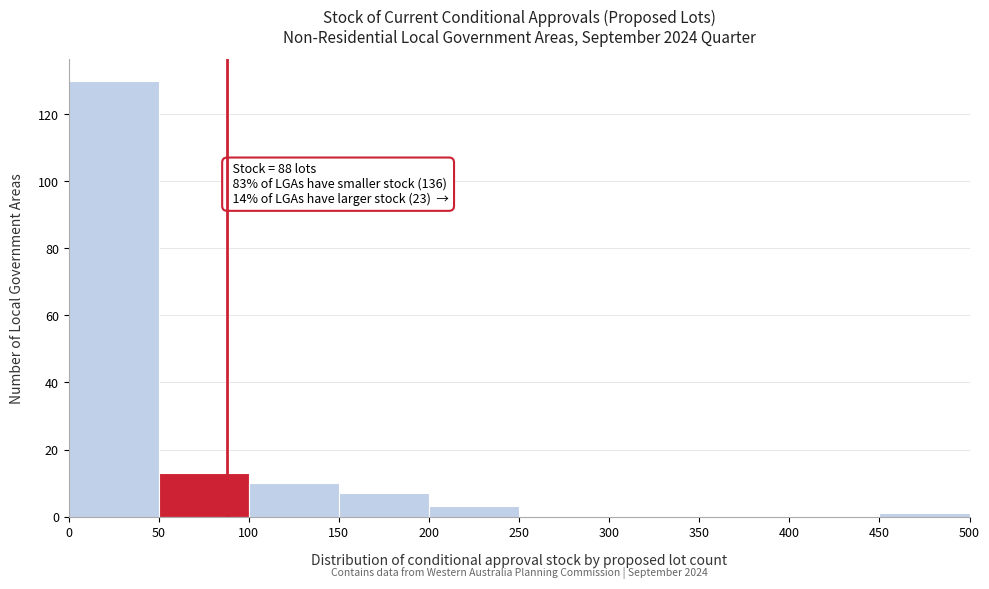

Over which range of the x-axis is the bar tallest?

0 to 50